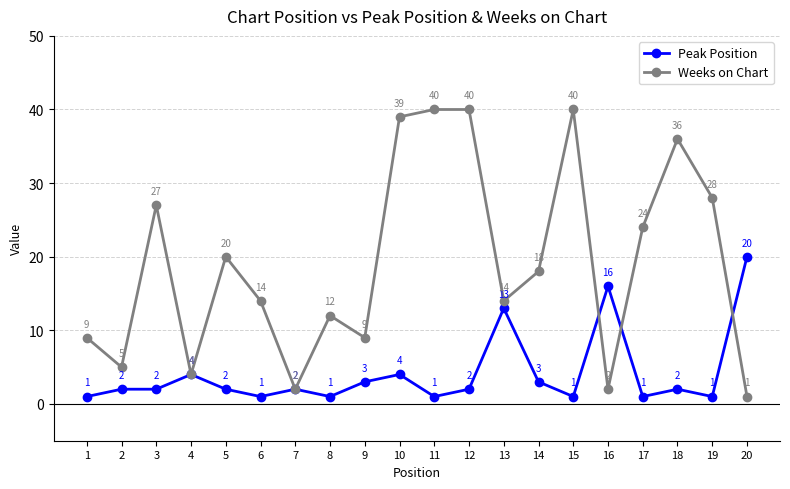

What are all the series names shown in the legend?

Peak Position, Weeks on Chart